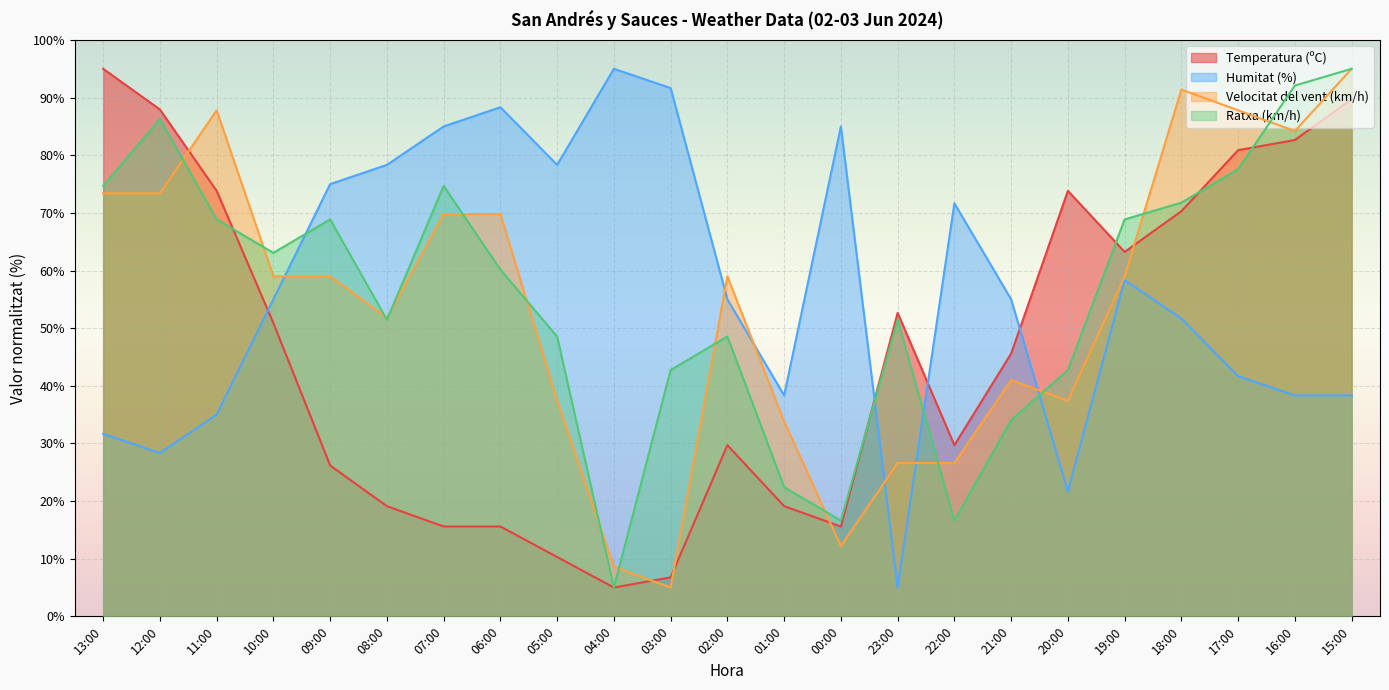

True or false: Ratxa (km/h) has a value of 34.0 at 21:00.

True